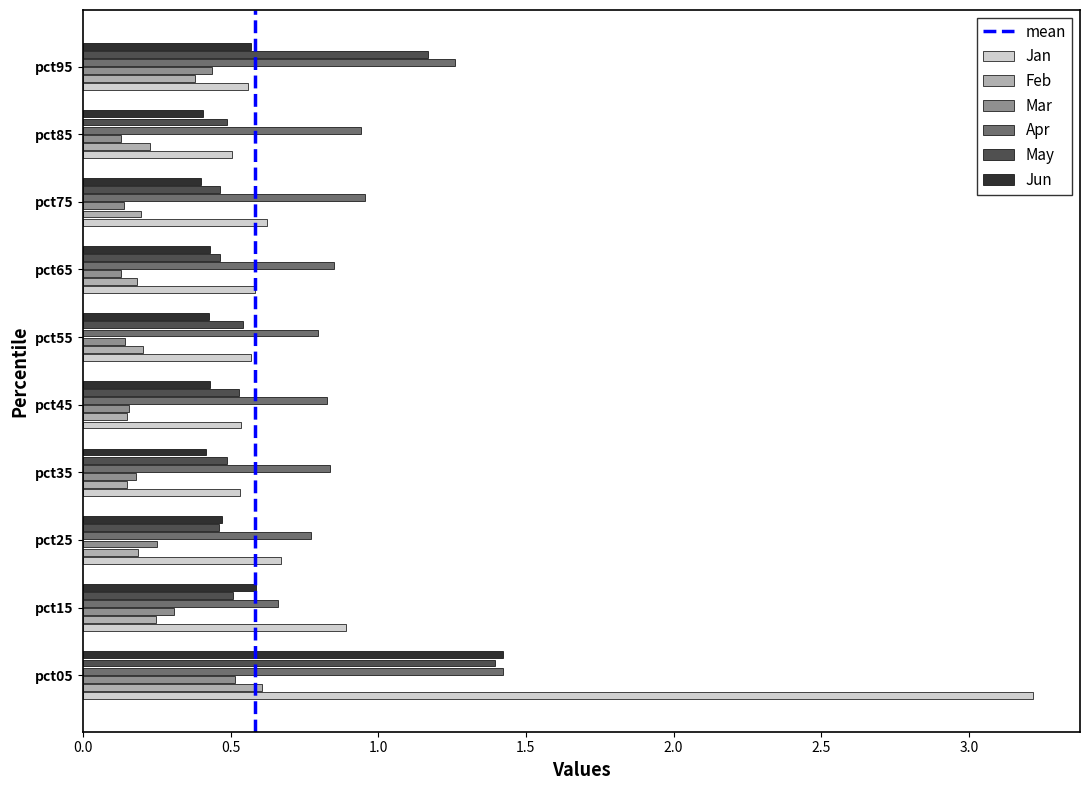

Rank the series at pct55 from highest to lowest value.

Apr, Jan, May, Jun, Feb, Mar